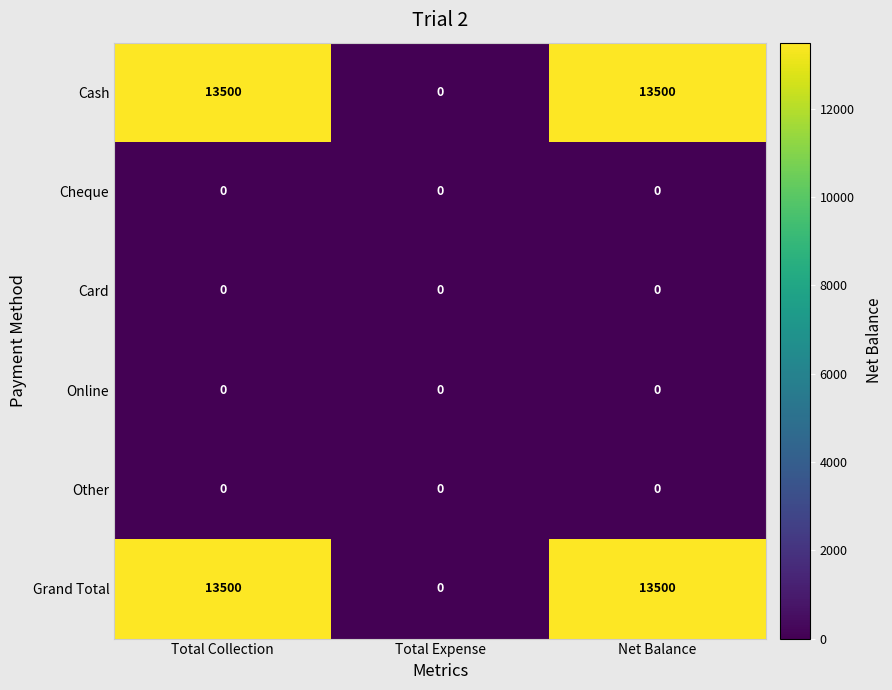

Is it true that Online equals 0 at Net Balance?

True